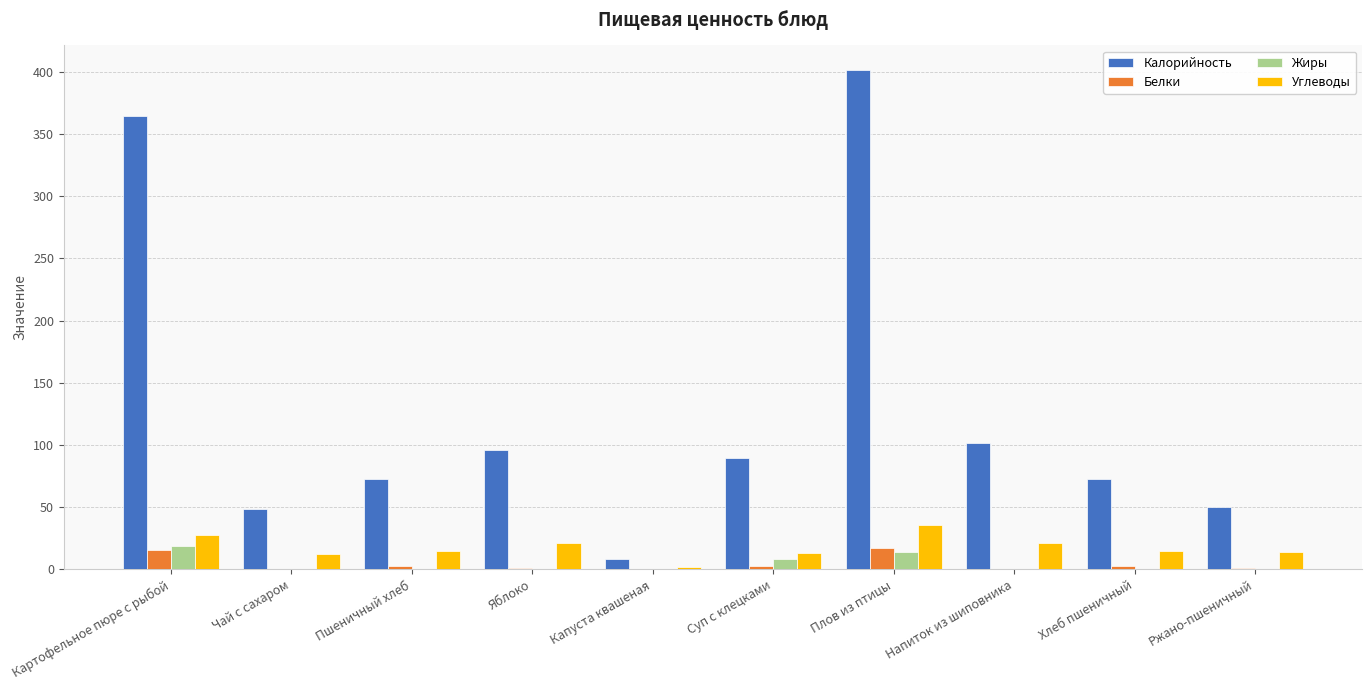

At which category is the sum across all series the highest?

Плов из птицы